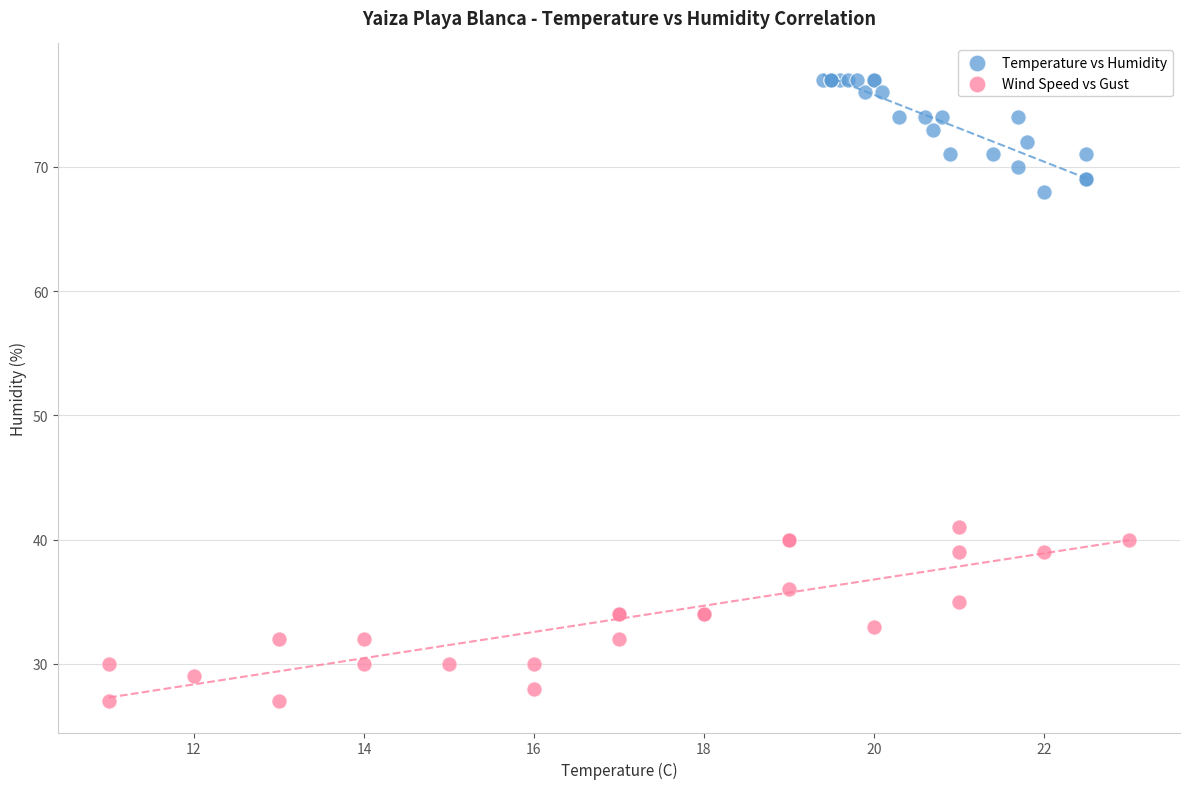

Which series contains the lowest Y value?

Wind Speed vs Gust